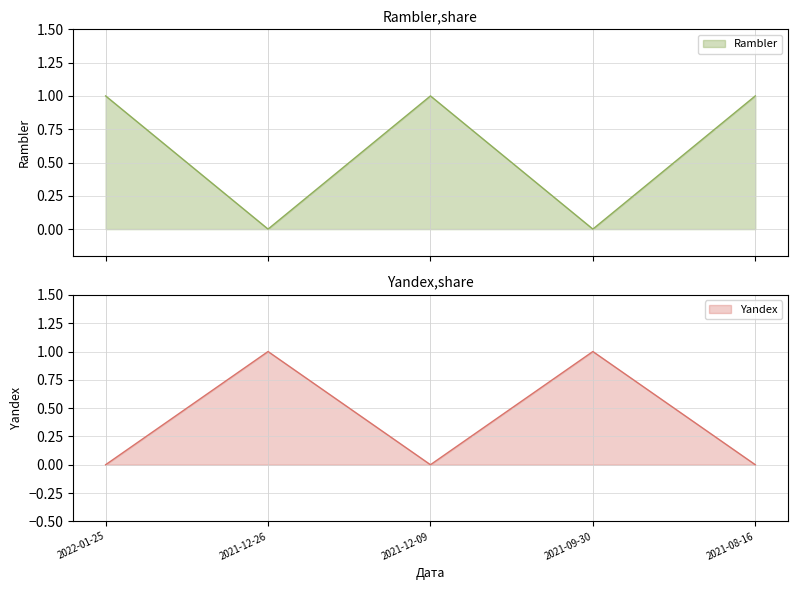

Reading left to right, transcribe all the data shown in this chart.

Rambler: 2022-01-25=1	2021-12-26=0	2021-12-09=1	2021-09-30=0	2021-08-16=1
Yandex: 2022-01-25=0	2021-12-26=1	2021-12-09=0	2021-09-30=1	2021-08-16=0